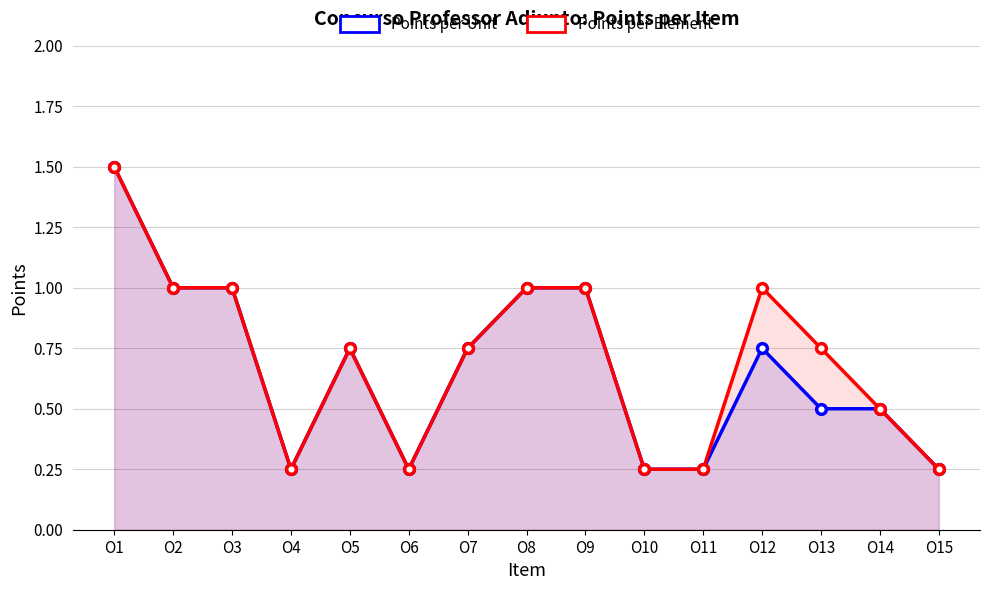

Reading left to right, transcribe all the data shown in this chart.

Points per Unit: 1.5	1.0	1.0	0.2	0.8	0.2	0.8	1.0	1.0	0.2	0.2	0.8	0.5	0.5	0.2
Points per Element: 1.5	1.0	1.0	0.2	0.8	0.2	0.8	1.0	1.0	0.2	0.2	1.0	0.8	0.5	0.2